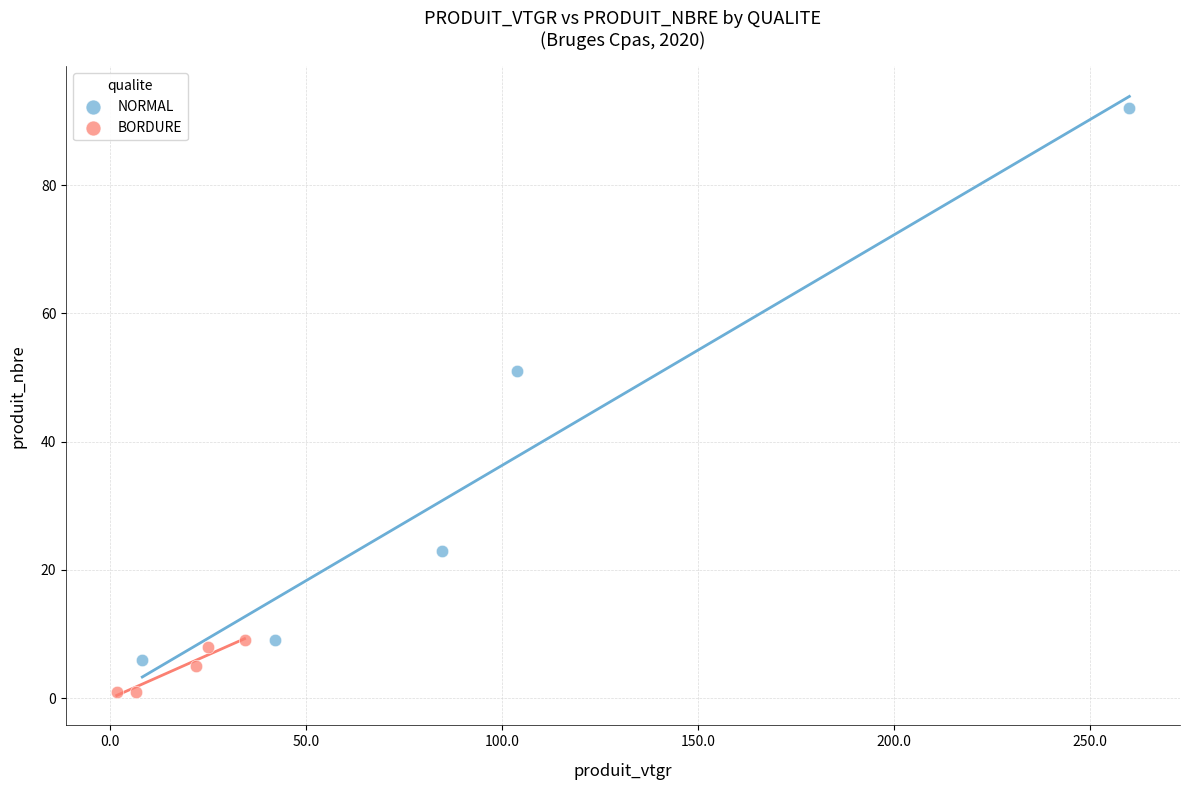

Which series has the largest Y range (max minus min)?

NORMAL